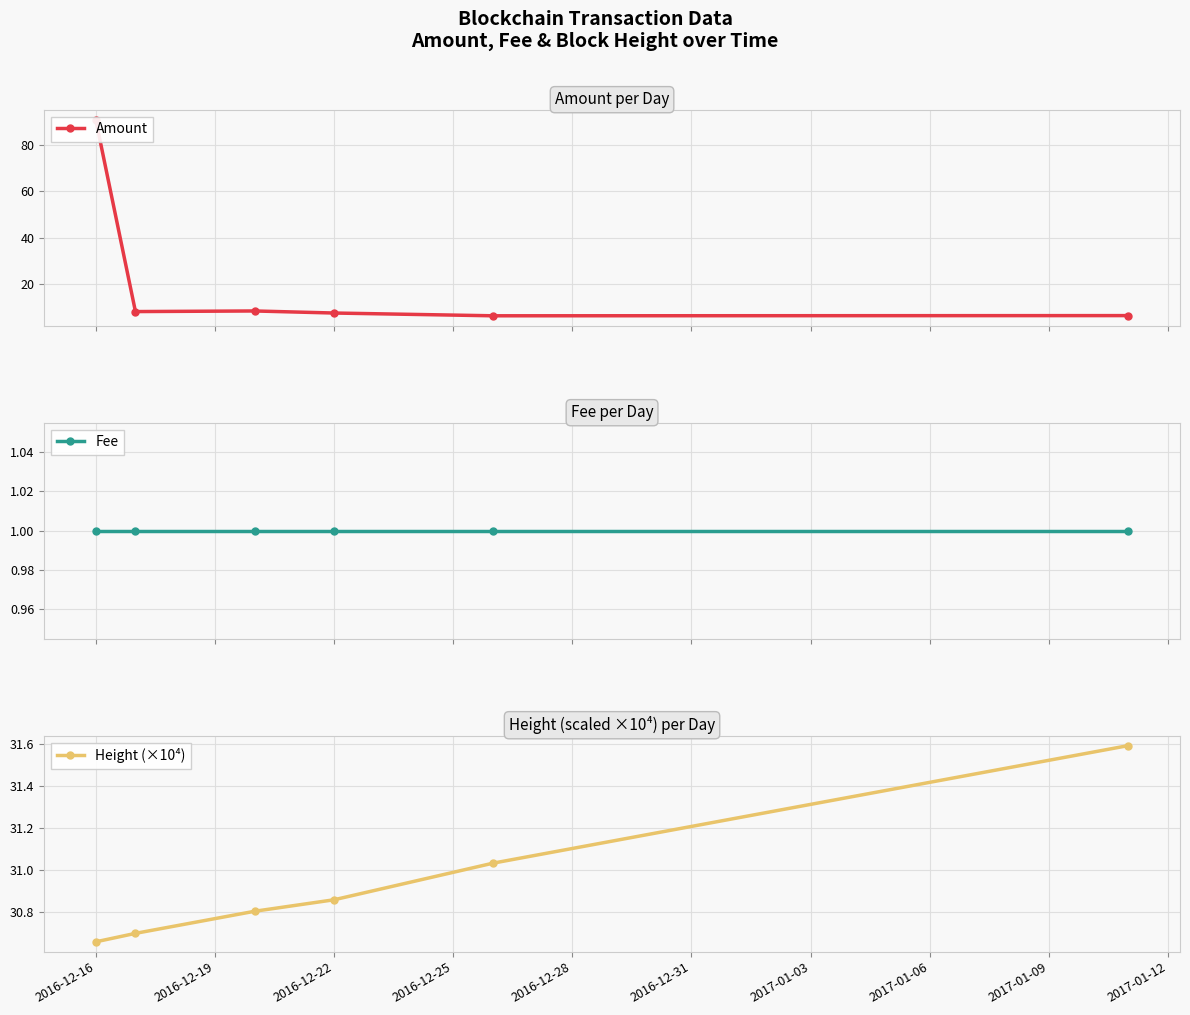

True or false: Height (×10⁴) has more than 1 interior local peaks.

False